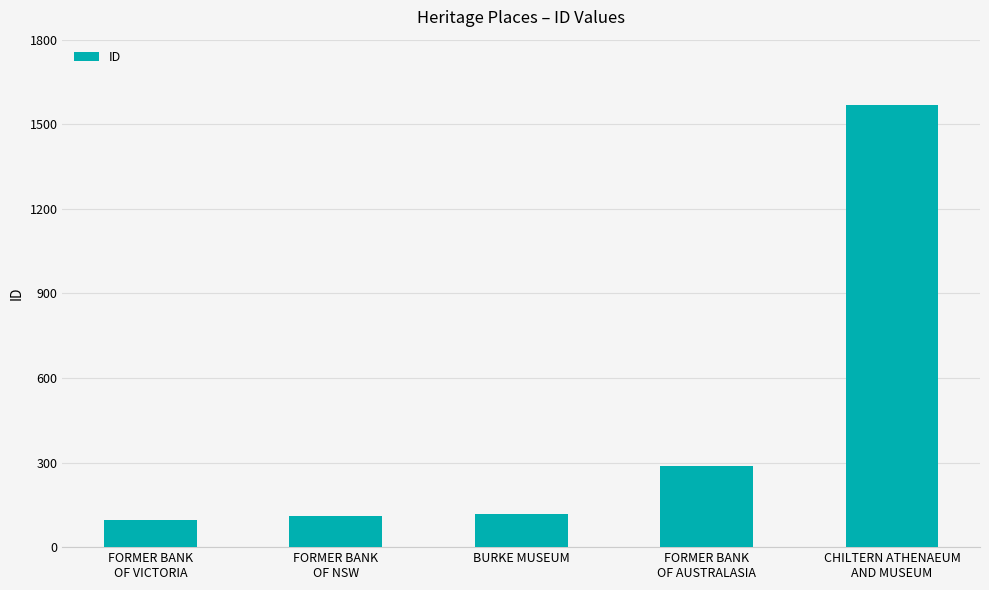

What is the difference between the second highest and second lowest values?

175